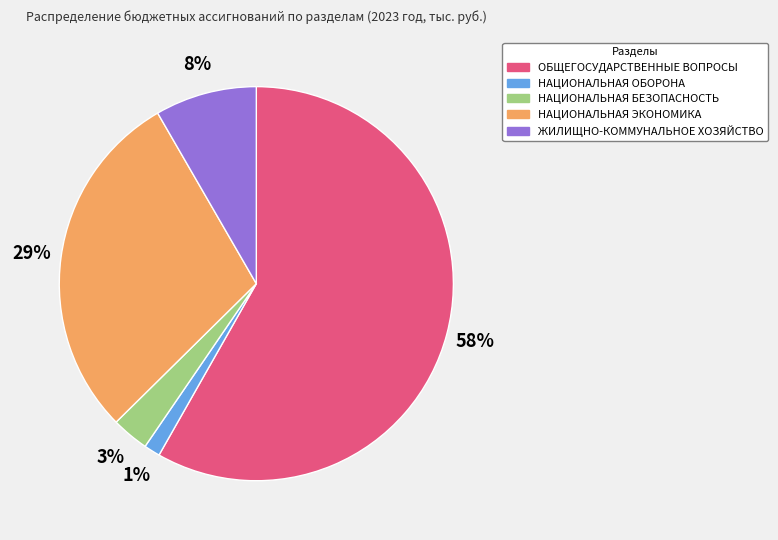

What is the largest slice in the pie chart?

ОБЩЕГОСУДАРСТВЕННЫЕ ВОПРОСЫ